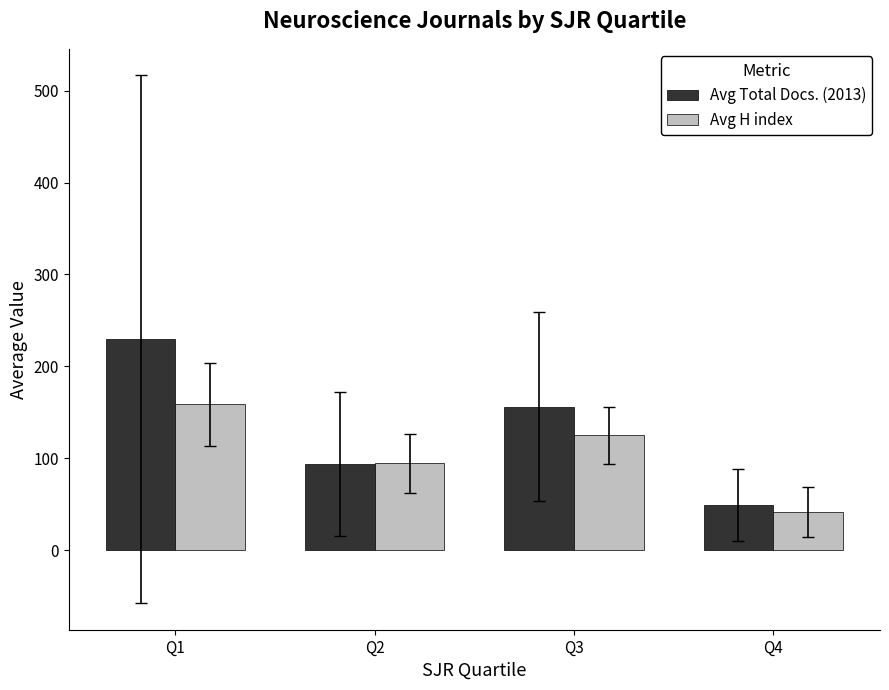

How many series are shown in this chart?

2